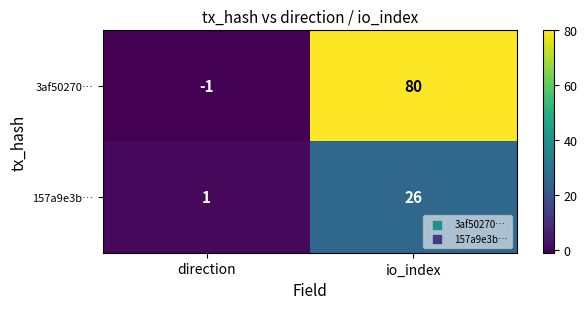

Which series changed the most between direction and io_index?

3af50270…